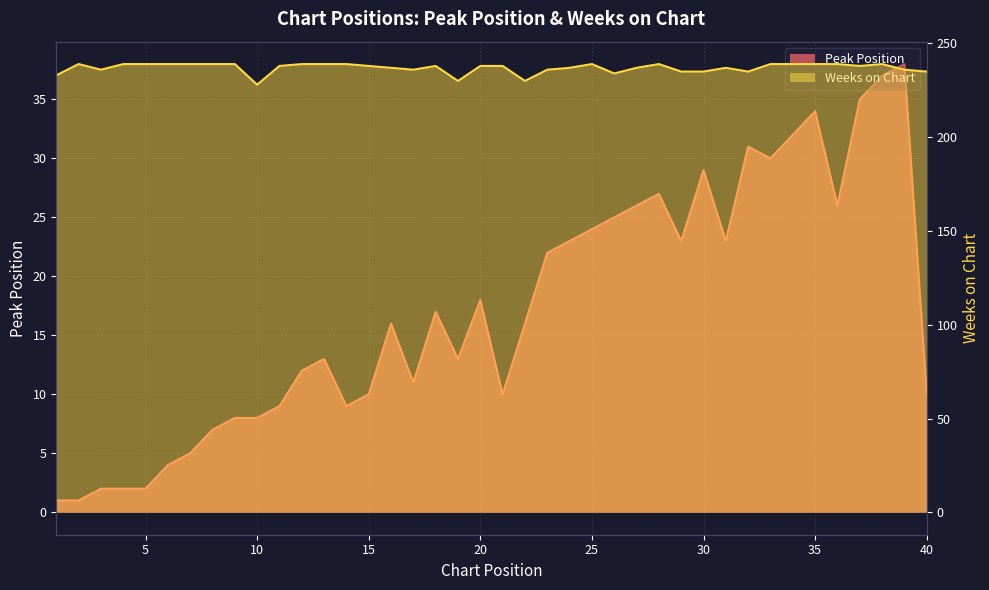

At which label does Peak Position reach its minimum?

1